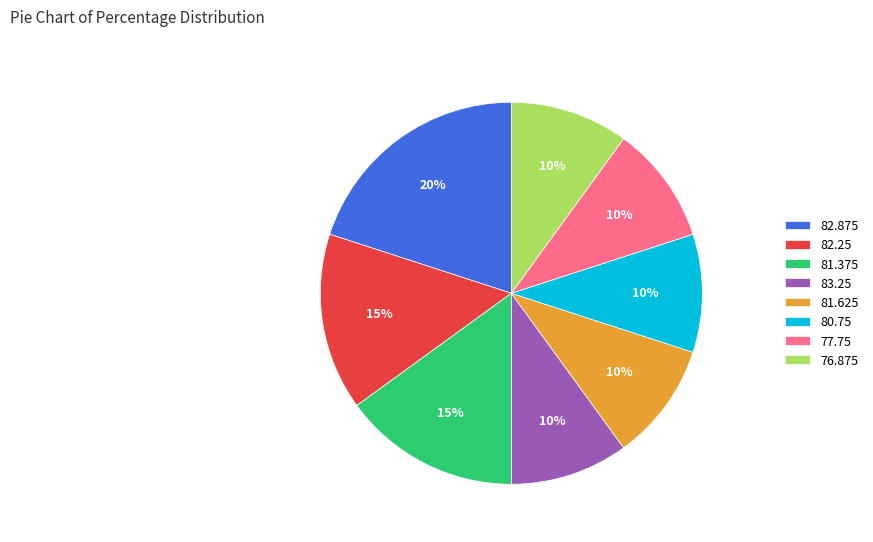

True or false: 76.875 accounts for 10% of the total.

True